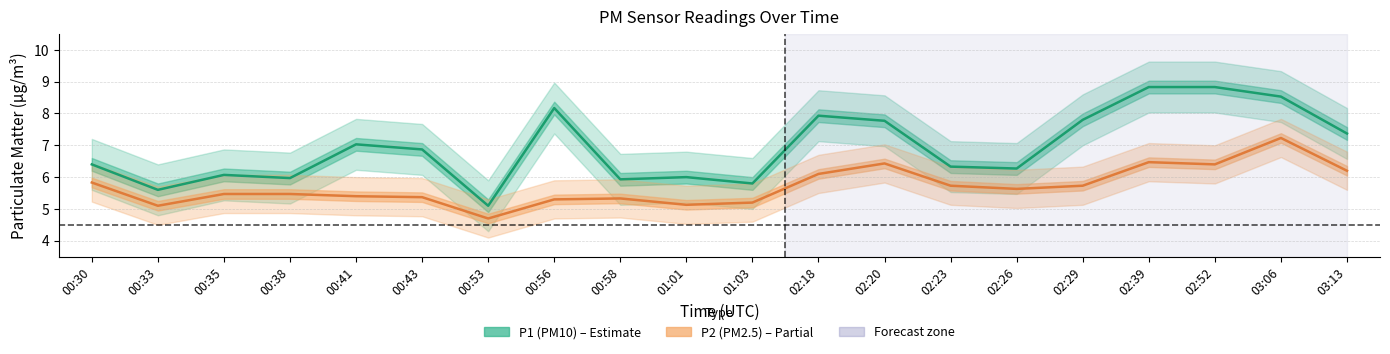

The value of P1 (PM10) at 03:06 is 8.5. True or false?

True